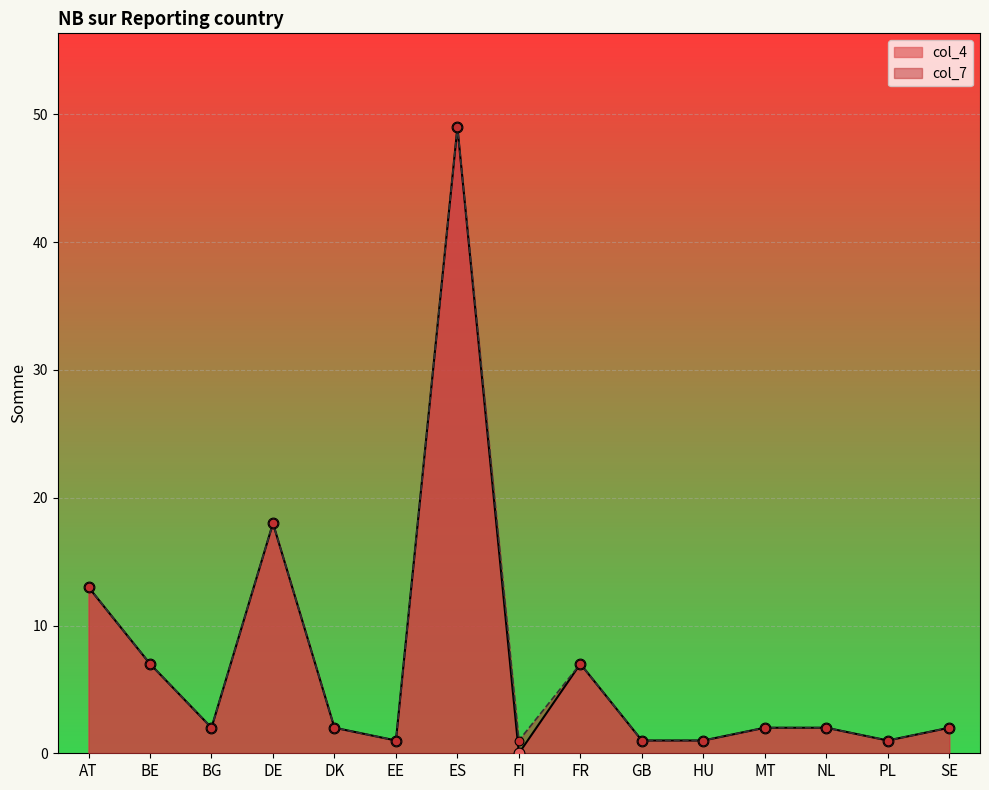

Is the value of col_4 at ES greater than the value of col_7 at BG?

Yes